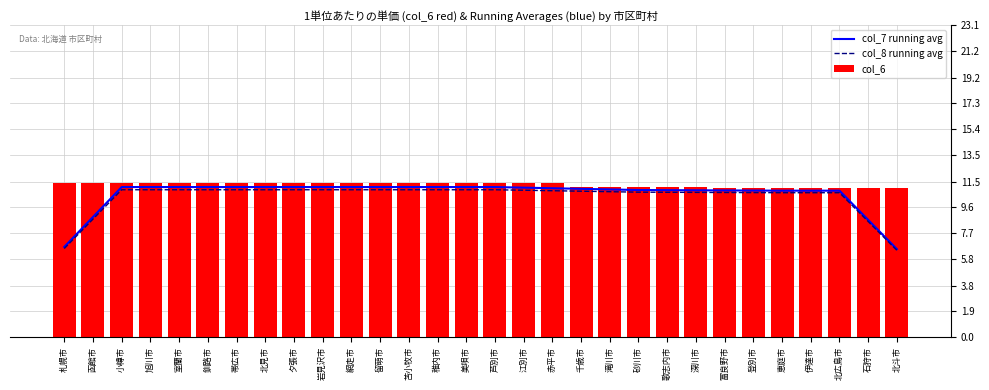

Which series has the widest spread of values?

col_7 running avg